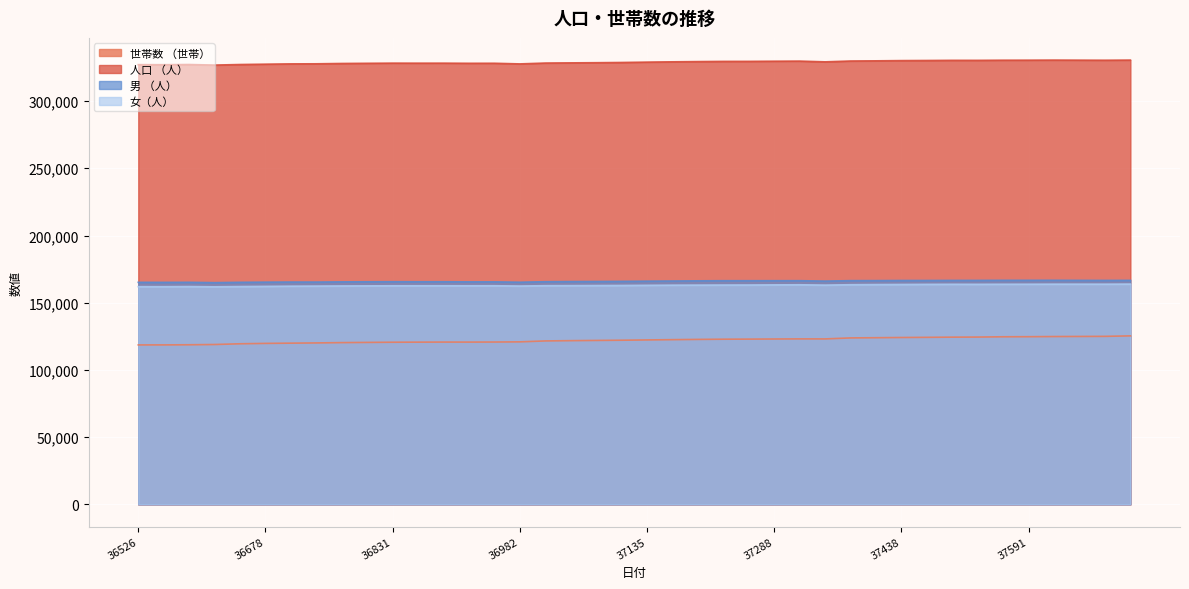

In 世帯数 （世帯）, how many points are higher than both neighbors (excluding endpoints)?

2